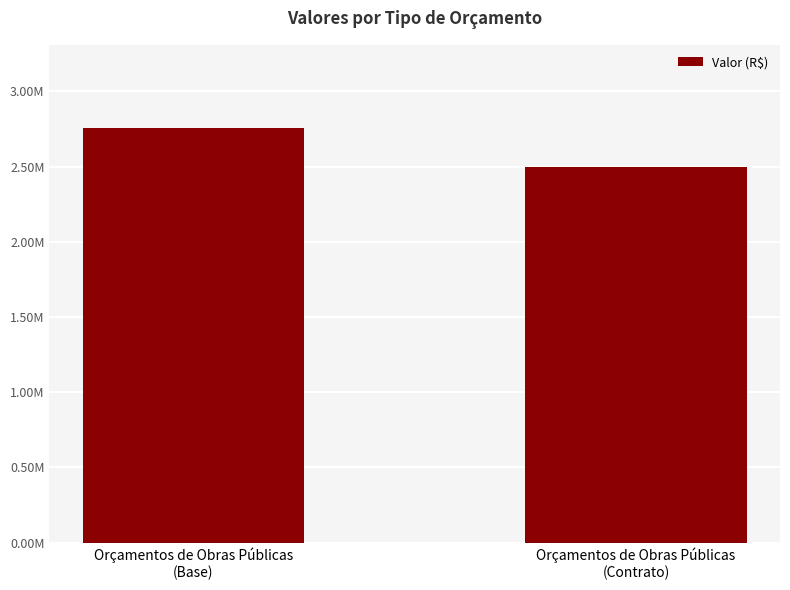

Which category has the highest value across all series?

Orçamentos de Obras Públicas
(Base)